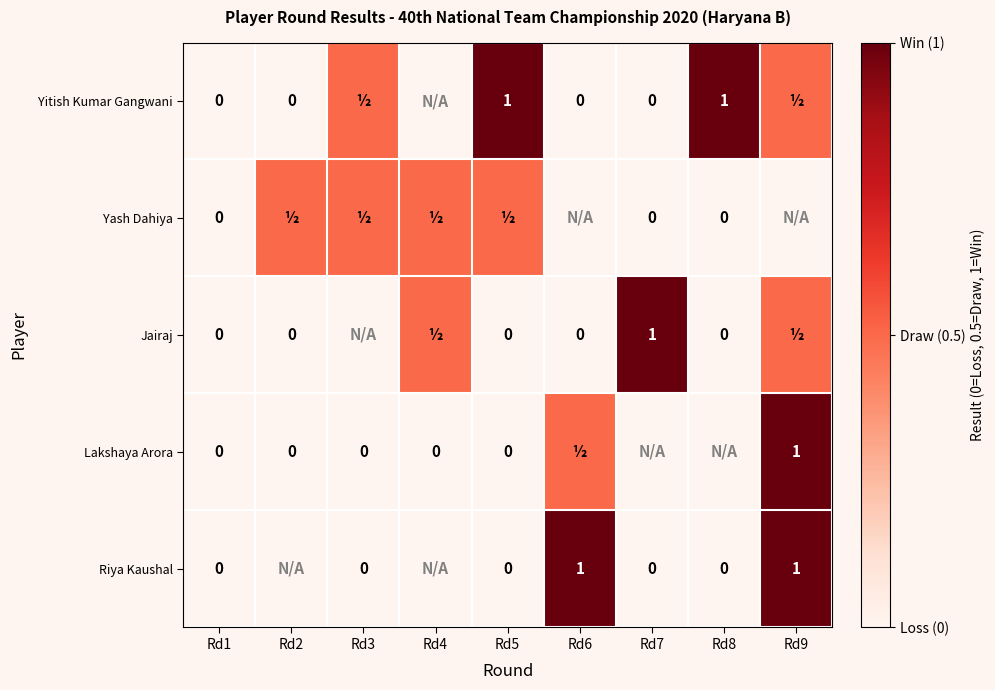

The value of Yitish Kumar Gangwani at Rd8 is 1.0. True or false?

True